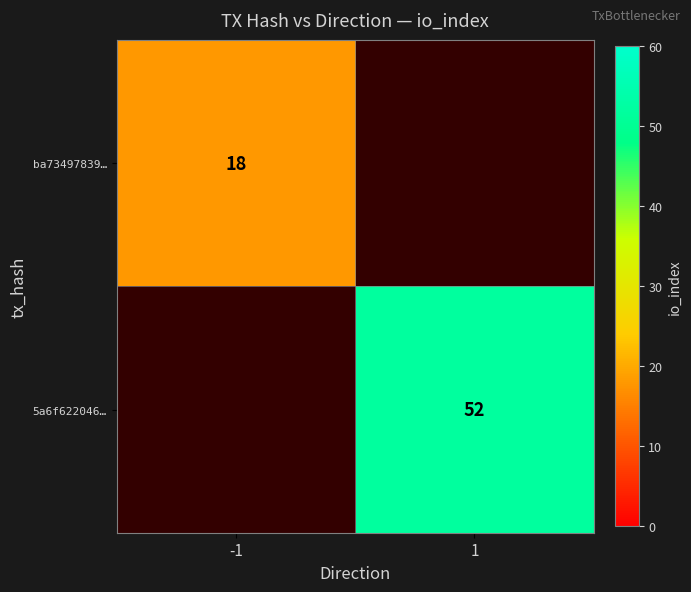

The 5a6f622046… series shows 20 at 1. True or false?

False